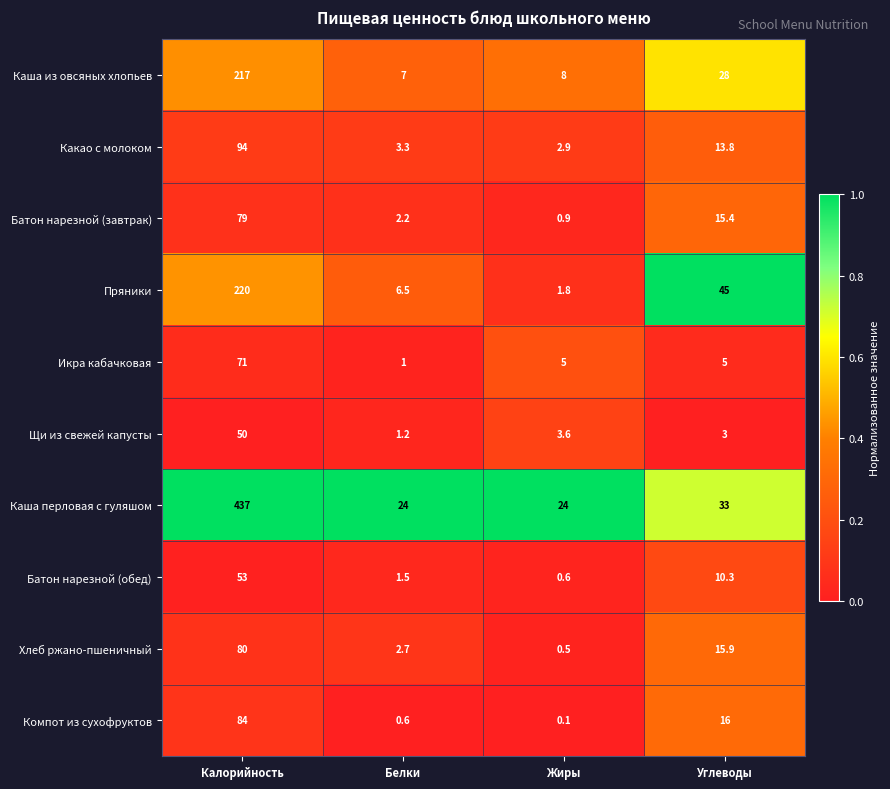

What is the sum of all Хлеб ржано-пшеничный values?

99.1